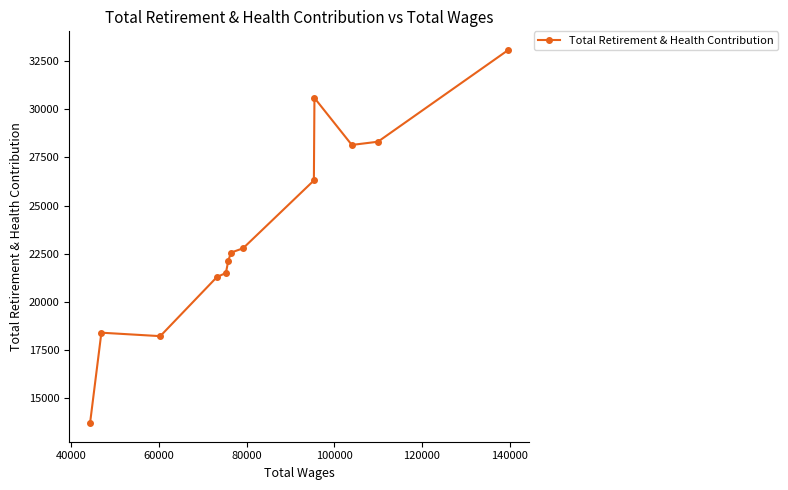

Reading left to right, what are all the values shown in this chart?

13711	18403	18224	21292	21504	22144	22561	22785	26307	30592	28151	28318	33081